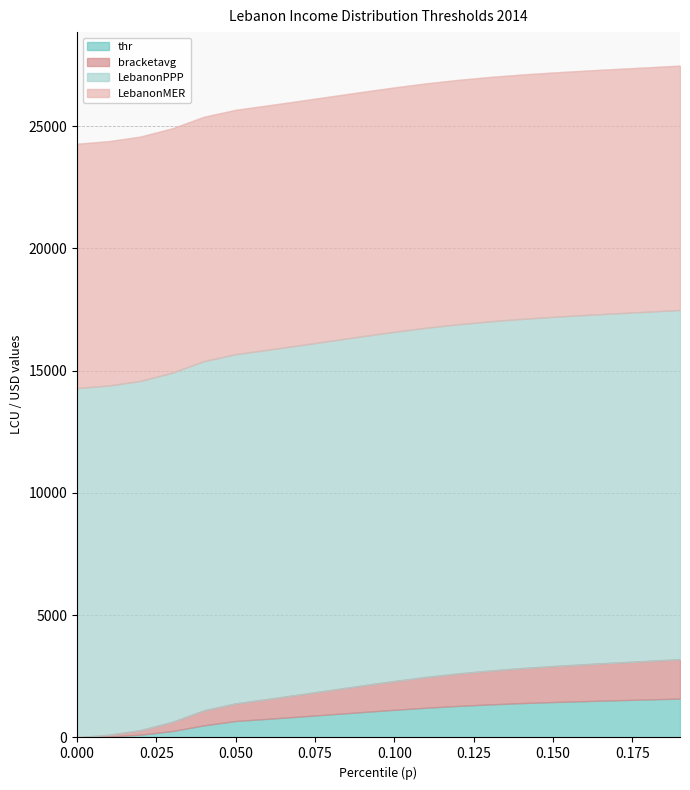

At which label is thr closest to 1600?

0.06